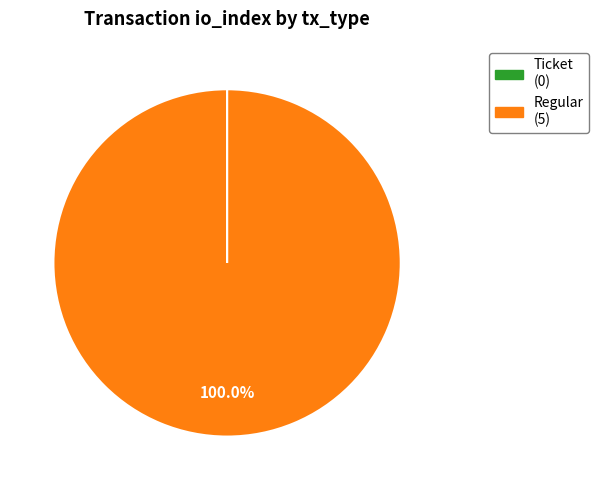

Which slice represents more than half of the pie?

Regular